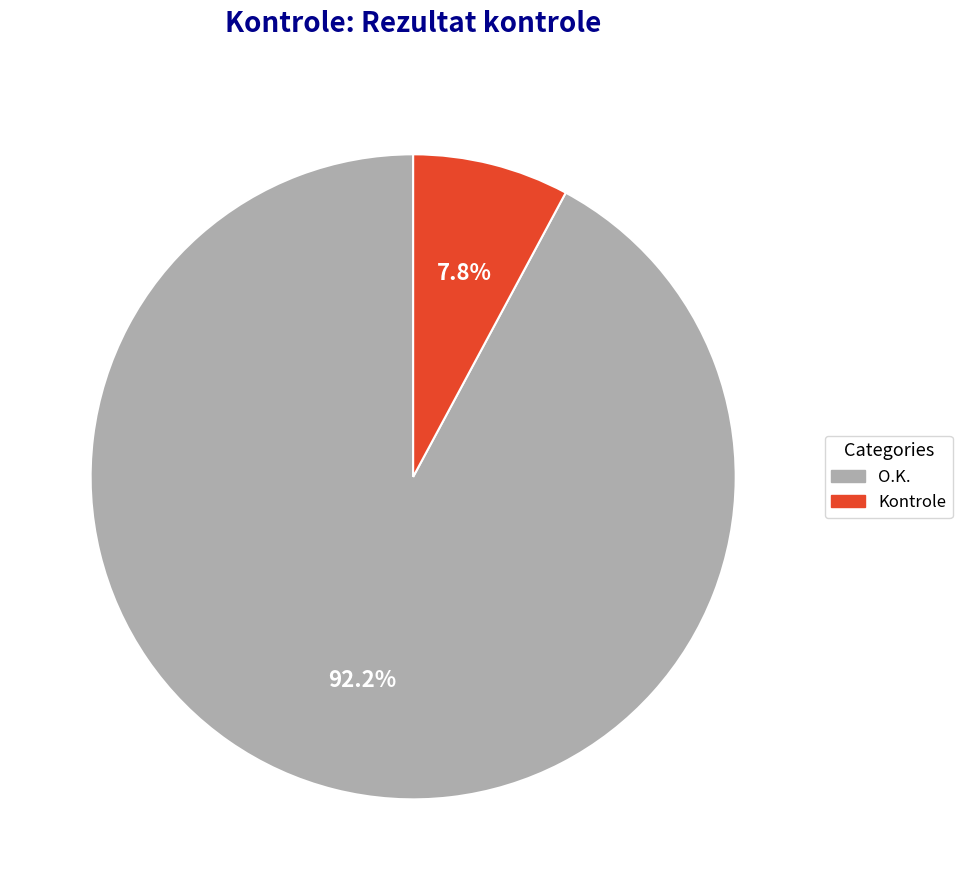

To the nearest percent, what is the average slice percentage?

50%